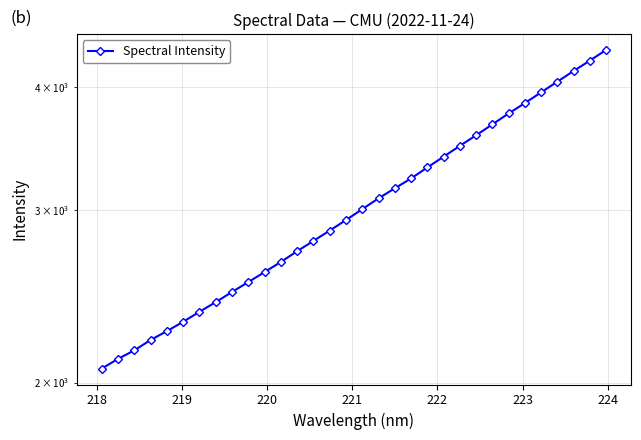

What is the maximum value shown in the chart?

4361.6